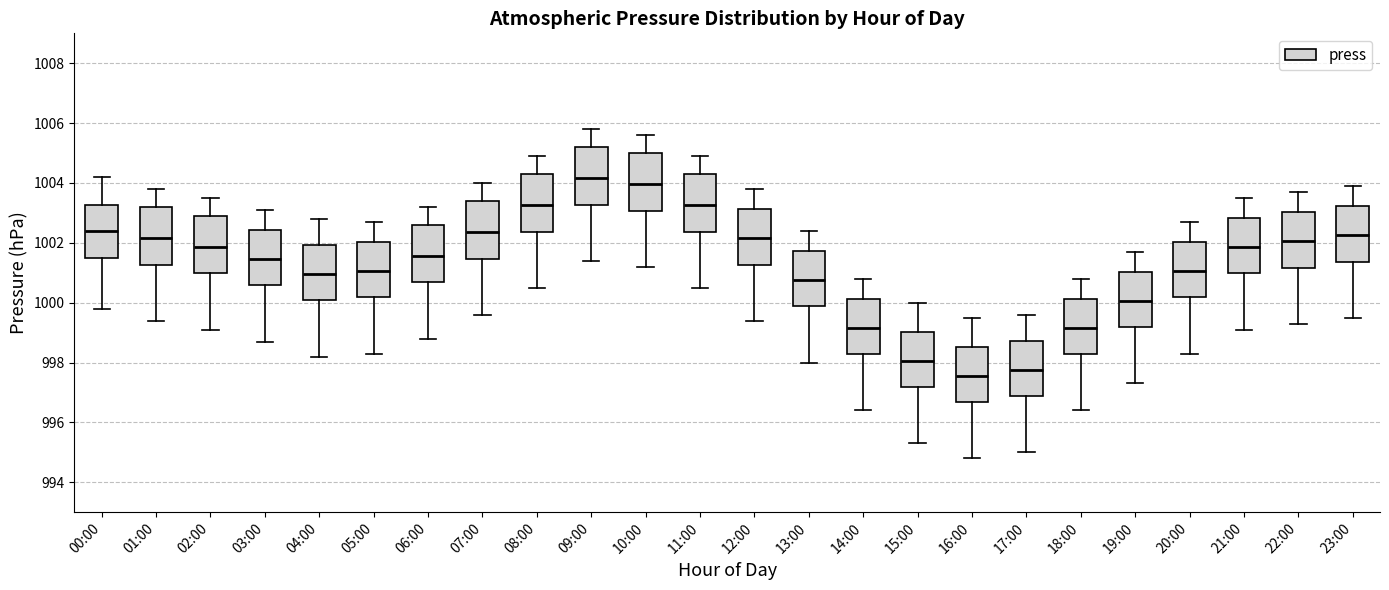

Reading left to right, transcribe this box plot: for each box, give where its median line is, the range the box spans, and where its two whiskers end, as read against the y-axis. The values are not printed on the chart, so give them approximately, as read against the axis.

00:00: median 1002.4, box 1001.6 to 1003.2, whiskers 999.8 to 1004.2
01:00: median 1002.2, box 1001.2 to 1003.2, whiskers 999.4 to 1003.8
02:00: median 1001.8, box 1001.0 to 1003.0, whiskers 999.2 to 1003.6
03:00: median 1001.4, box 1000.6 to 1002.4, whiskers 998.8 to 1003.2
04:00: median 1001.0, box 1000.0 to 1002.0, whiskers 998.2 to 1002.8
05:00: median 1001.0, box 1000.2 to 1002.0, whiskers 998.4 to 1002.8
06:00: median 1001.6, box 1000.6 to 1002.6, whiskers 998.8 to 1003.2
07:00: median 1002.4, box 1001.4 to 1003.4, whiskers 999.6 to 1004.0
08:00: median 1003.2, box 1002.4 to 1004.4, whiskers 1000.6 to 1005.0
09:00: median 1004.2, box 1003.2 to 1005.2, whiskers 1001.4 to 1005.8
10:00: median 1004.0, box 1003.0 to 1005.0, whiskers 1001.2 to 1005.6
11:00: median 1003.2, box 1002.4 to 1004.4, whiskers 1000.6 to 1005.0
12:00: median 1002.2, box 1001.2 to 1003.2, whiskers 999.4 to 1003.8
13:00: median 1000.8, box 999.8 to 1001.8, whiskers 998.0 to 1002.4
14:00: median 999.2, box 998.2 to 1000.2, whiskers 996.4 to 1000.8
15:00: median 998.0, box 997.2 to 999.0, whiskers 995.4 to 1000.0
16:00: median 997.6, box 996.6 to 998.6, whiskers 994.8 to 999.6
17:00: median 997.8, box 996.8 to 998.8, whiskers 995.0 to 999.6
18:00: median 999.2, box 998.2 to 1000.2, whiskers 996.4 to 1000.8
19:00: median 1000.0, box 999.2 to 1001.0, whiskers 997.4 to 1001.8
20:00: median 1001.0, box 1000.2 to 1002.0, whiskers 998.4 to 1002.8
21:00: median 1001.8, box 1001.0 to 1002.8, whiskers 999.2 to 1003.6
22:00: median 1002.0, box 1001.2 to 1003.0, whiskers 999.4 to 1003.8
23:00: median 1002.2, box 1001.4 to 1003.2, whiskers 999.6 to 1004.0